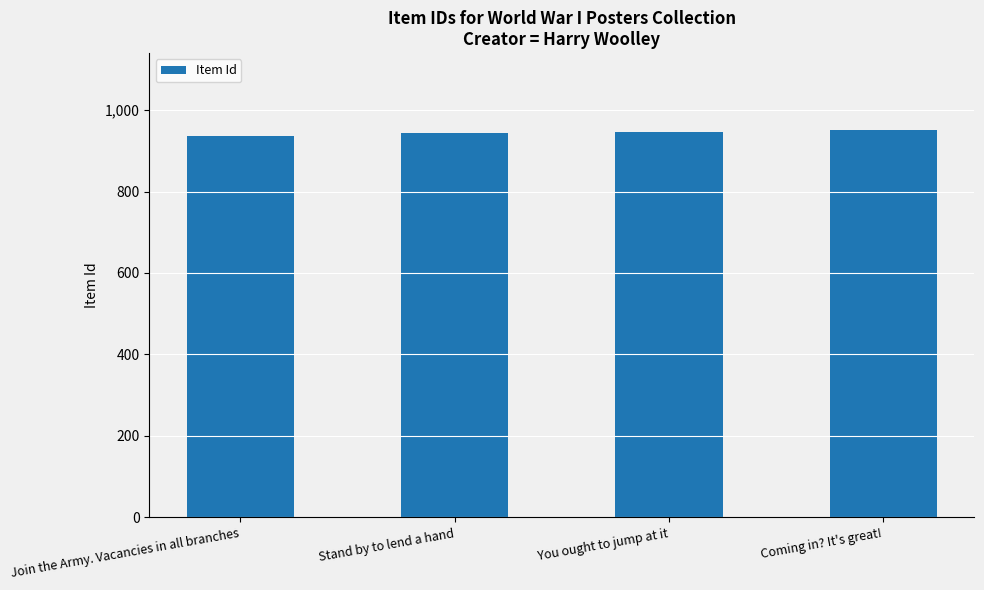

What value does the data have at Stand by to lend a hand, to the nearest 5?

945